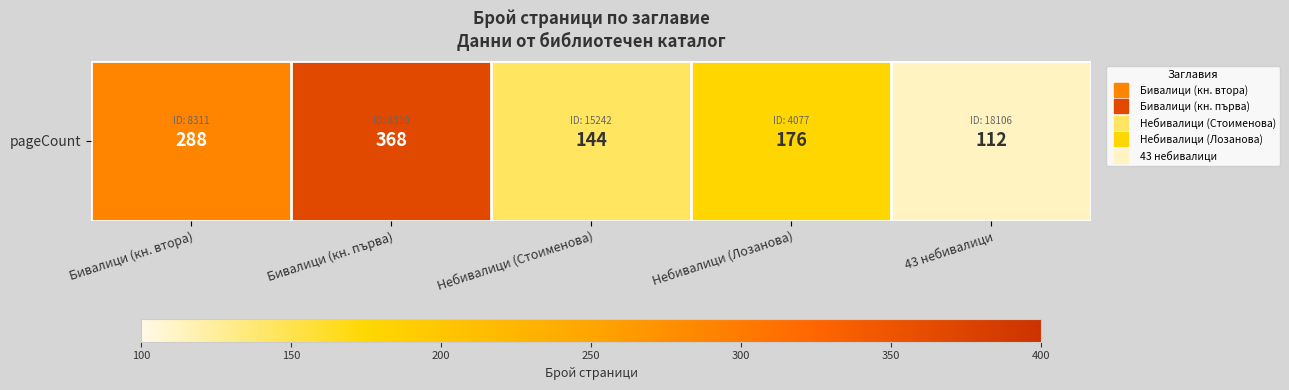

True or false: the data shows 144 at Небивалици (Стоименова).

True